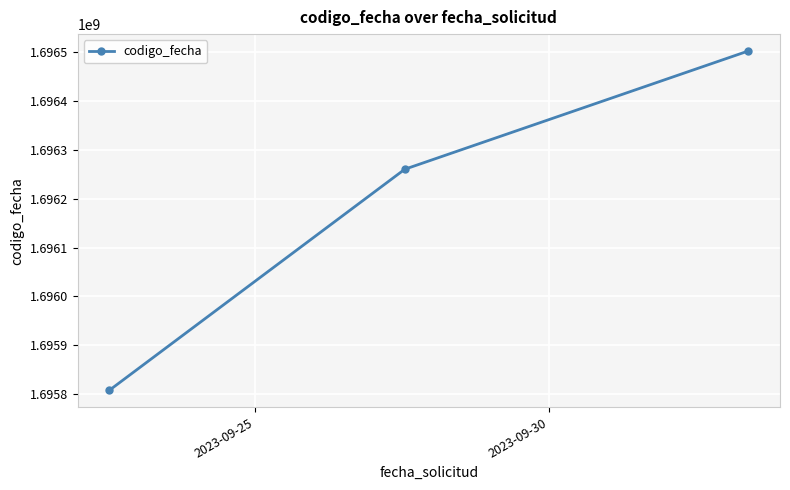

How many data points are less than 1696260038?

1